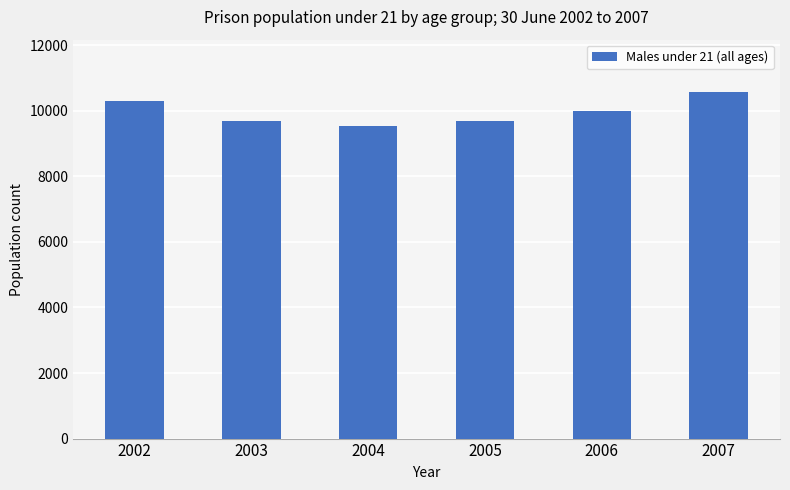

What is the change in value from 2003 to 2007?

+896